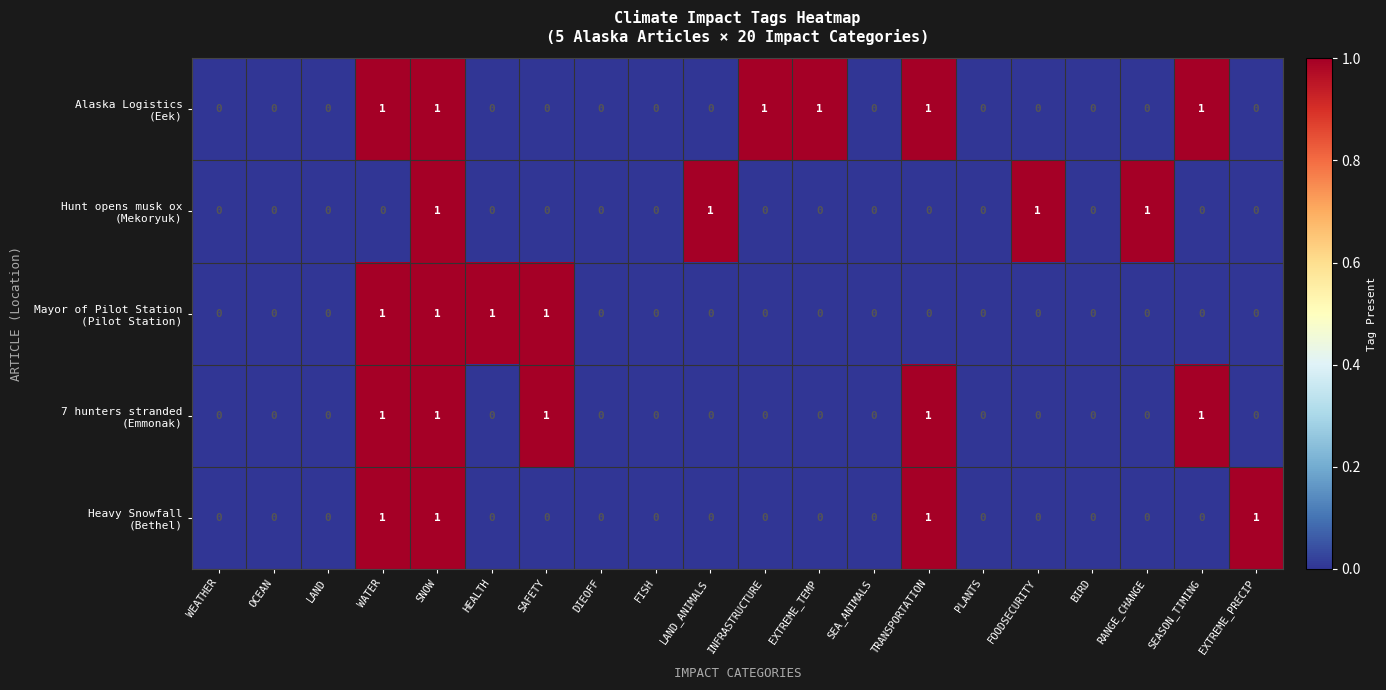

At which category is the sum across all series the highest?

SNOW